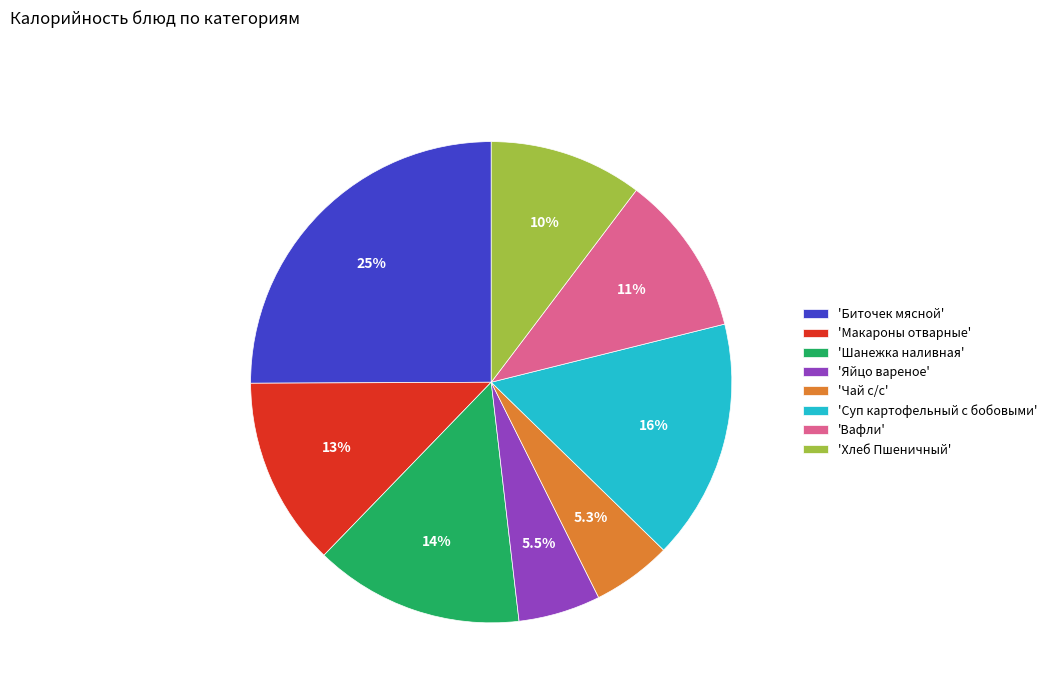

Between 'Хлеб Пшеничный' and 'Яйцо вареное', which is larger?

'Хлеб Пшеничный'